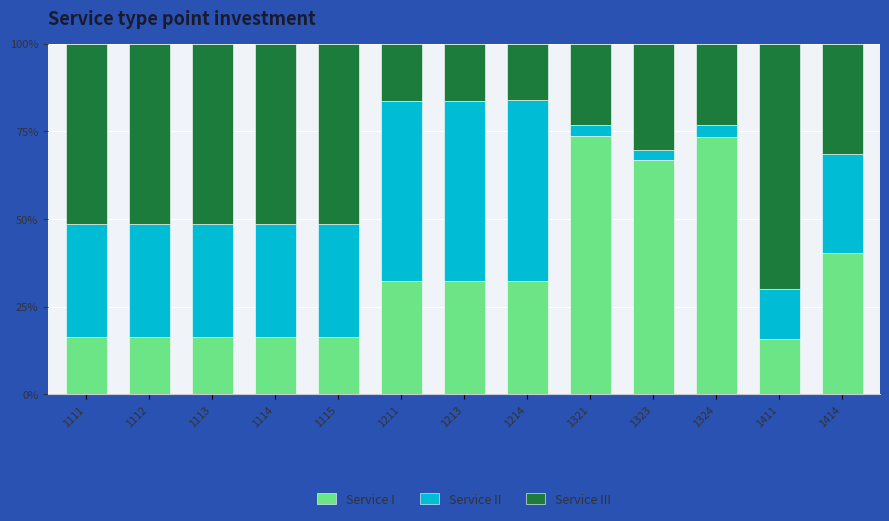

What is the maximum value for Service I?

73.5